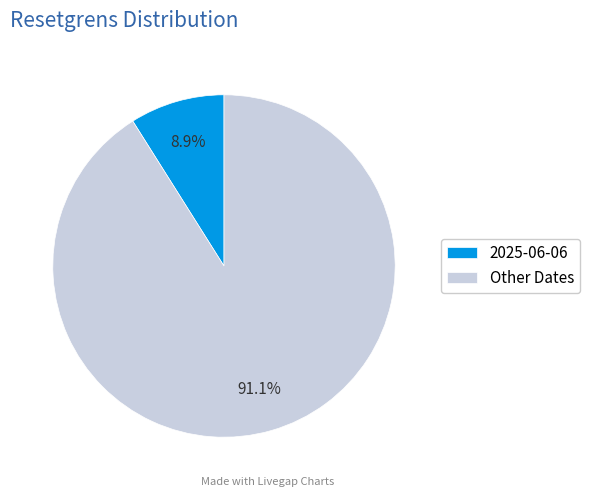

Count the number of slices in the pie.

2